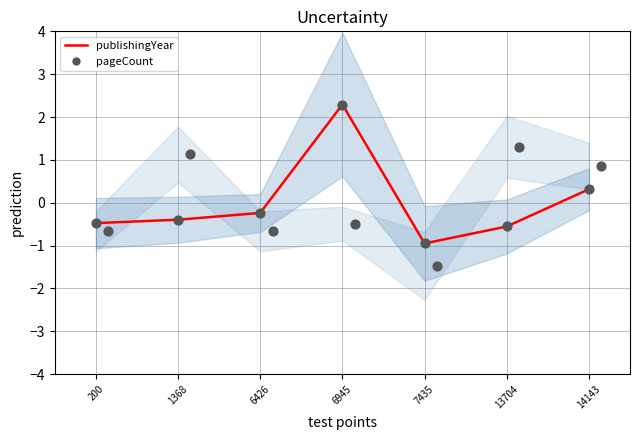

At which category is the sum across all series the highest?

6945